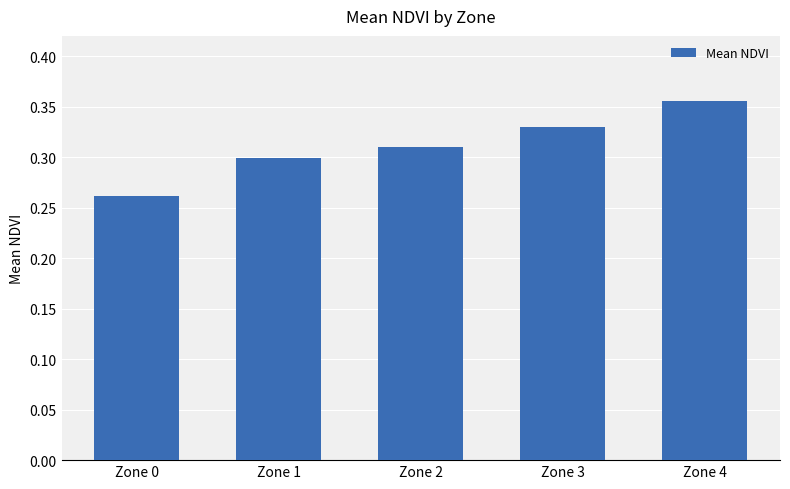

Rank the categories by value from lowest to highest.

Zone 0, Zone 1, Zone 2, Zone 3, Zone 4